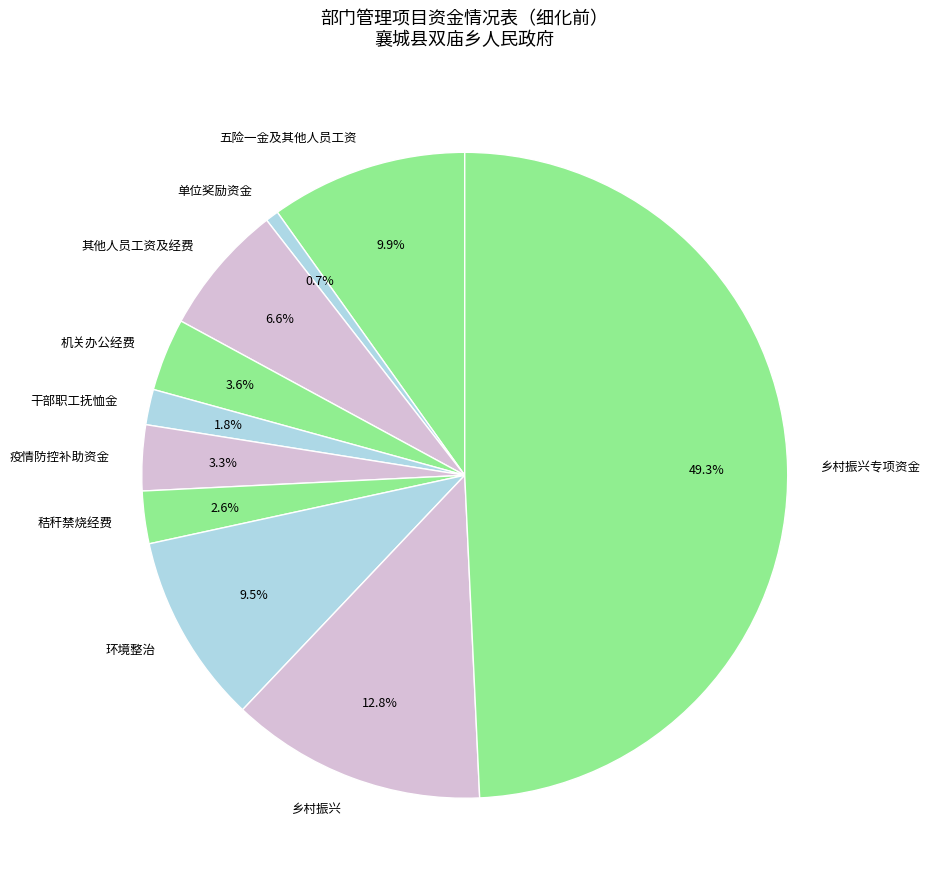

To the nearest percent, what percentage of the pie is 机关办公经费?

4%